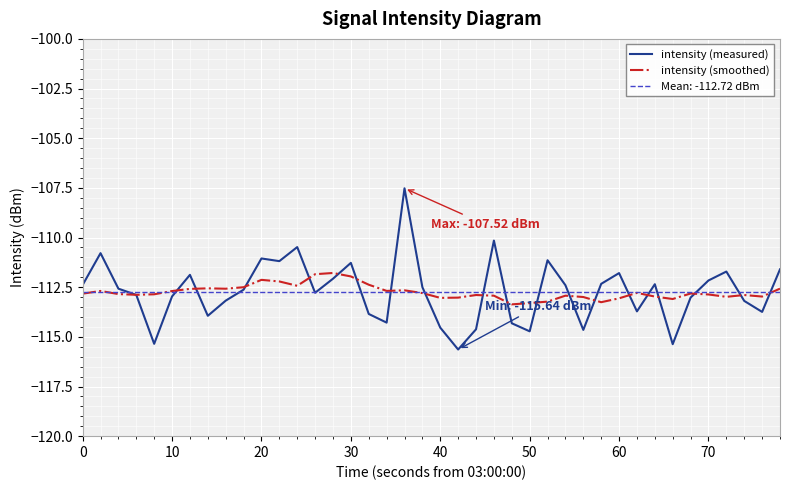

What is the highest value of the intensity (measured) series?

-107.5